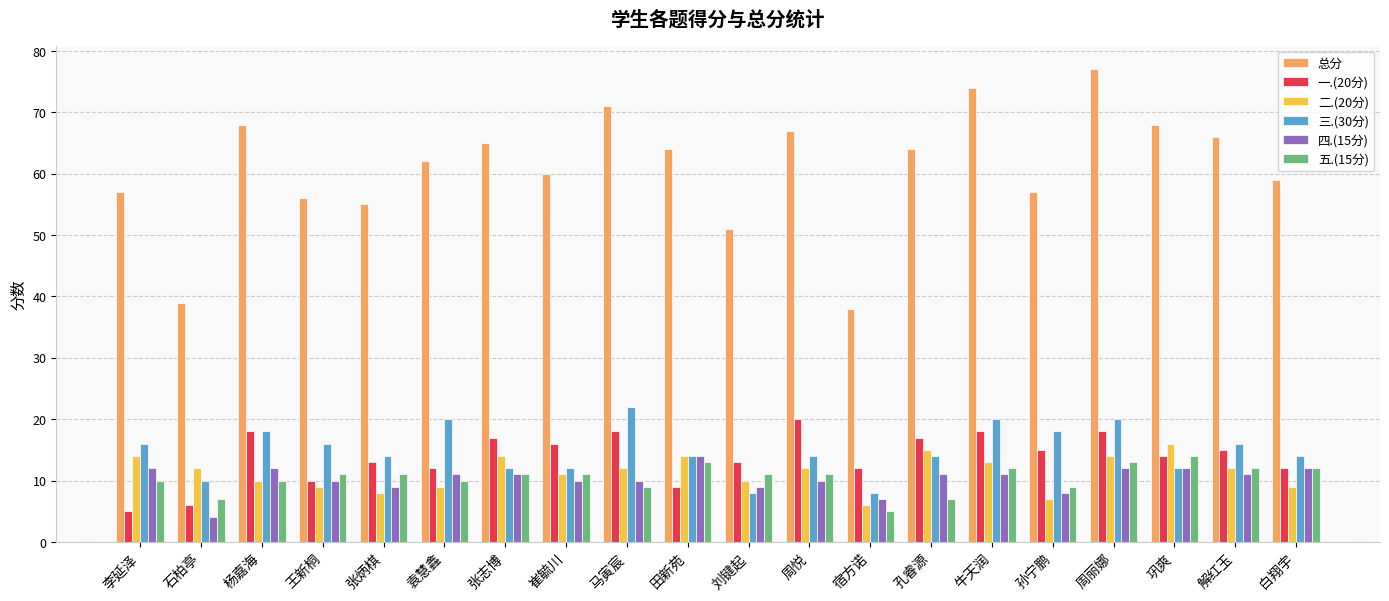

What is the total value across all series at 牛天润?

148